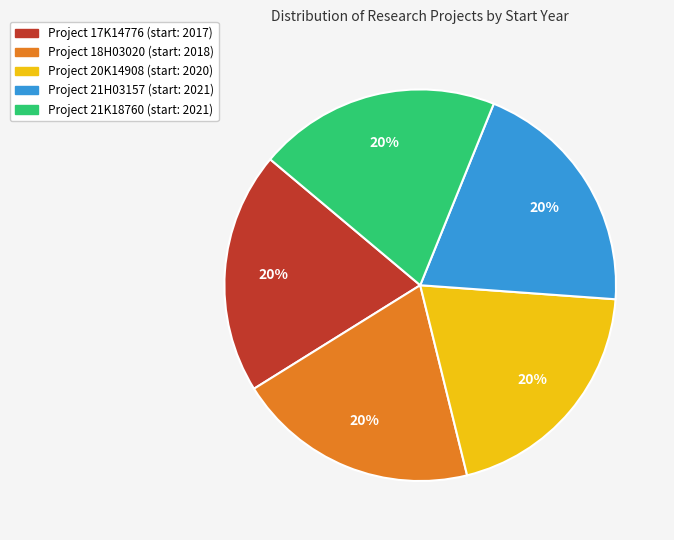

Does any single category account for the majority?

No